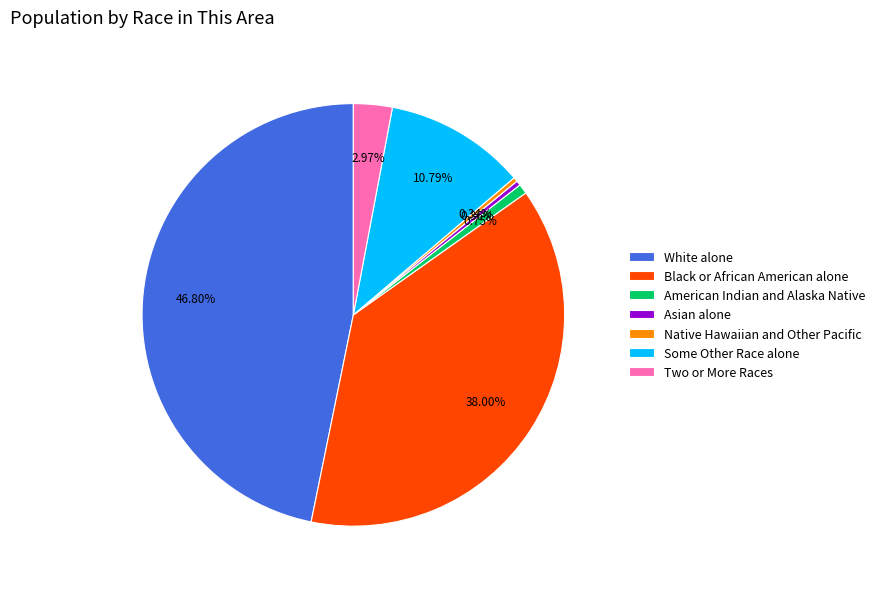

Do White alone and American Indian and Alaska Native together represent more than half of the pie?

No